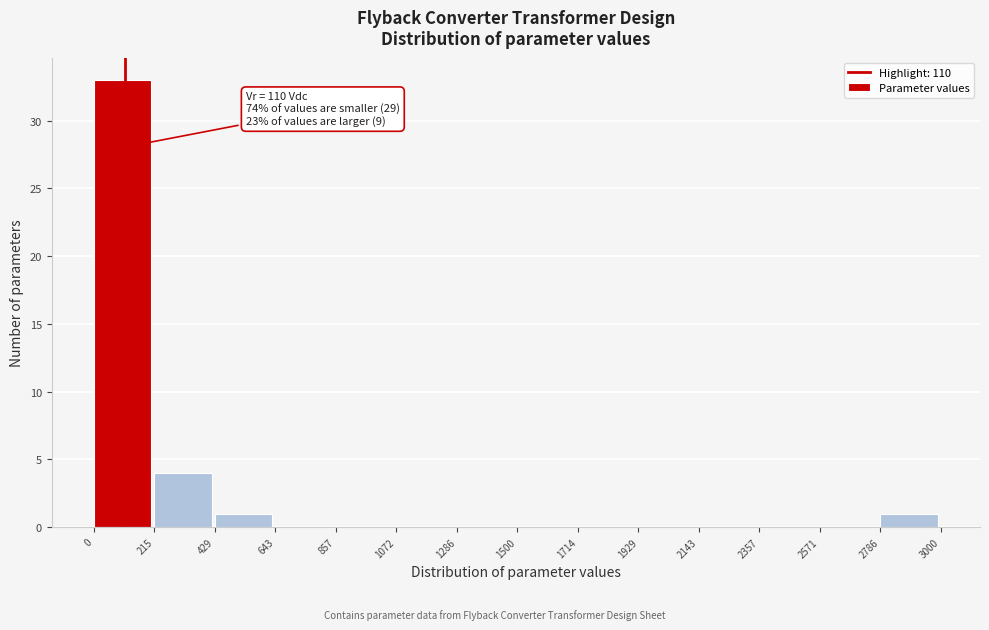

Which range on the x-axis has the tallest bar?

0 to 215